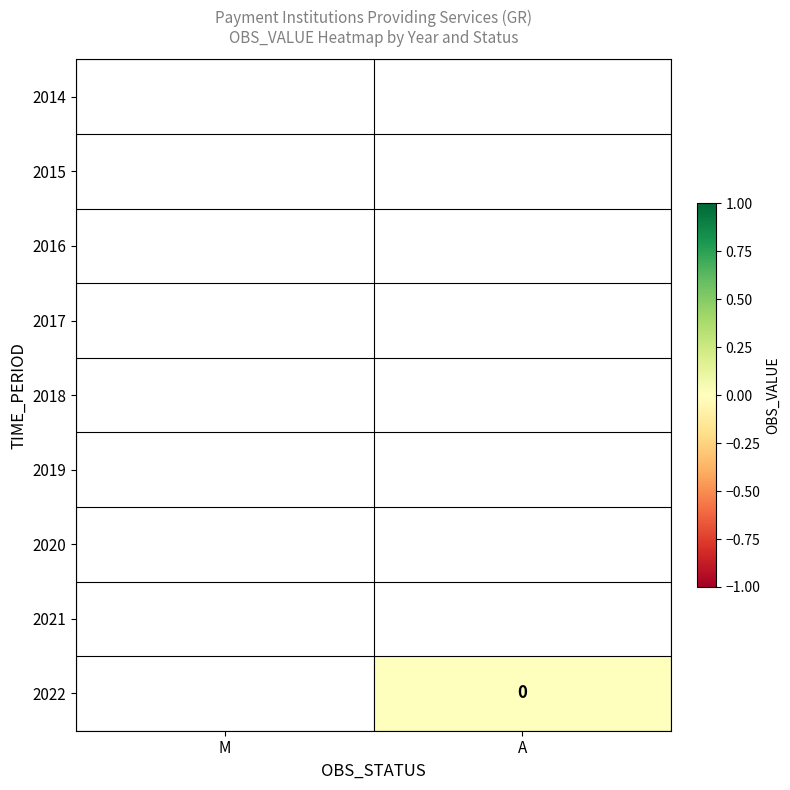

Rank the series by their maximum value, from lowest to highest.

2014, 2015, 2016, 2017, 2018, 2019, 2020, 2021, 2022